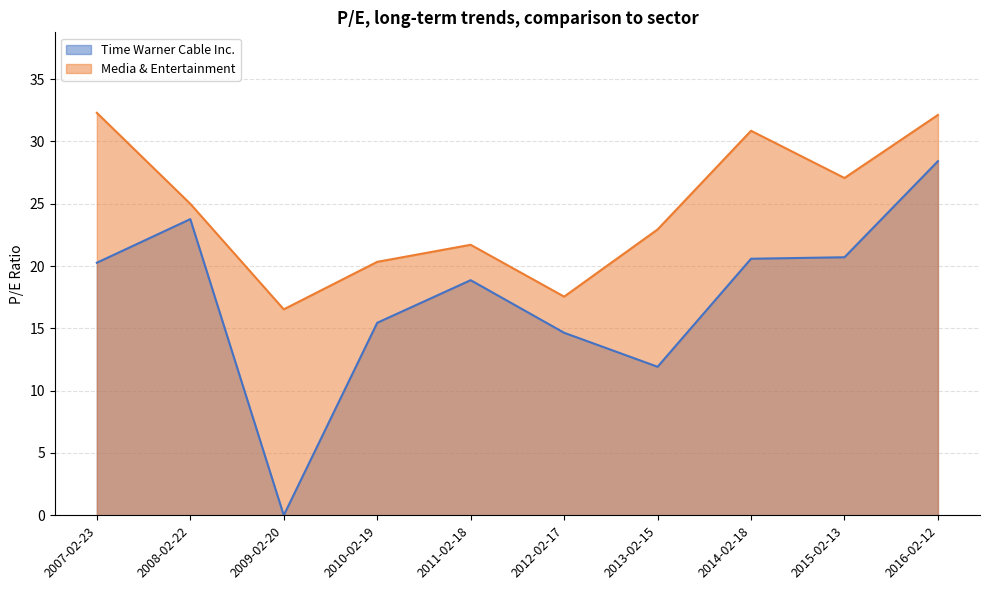

The value of Time Warner Cable Inc. at 2016-02-12 is 28.4. True or false?

True